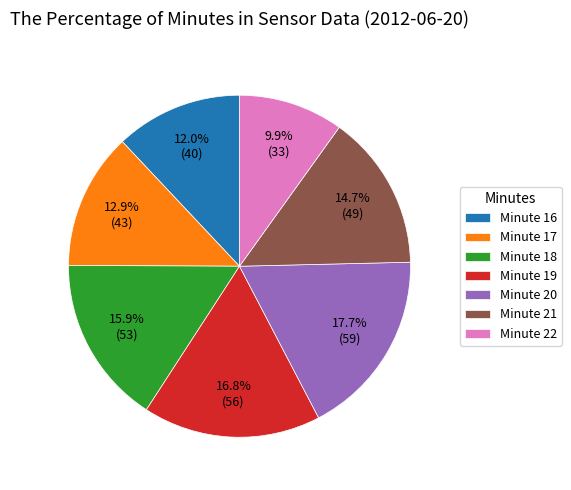

How many segments does this pie chart have?

7